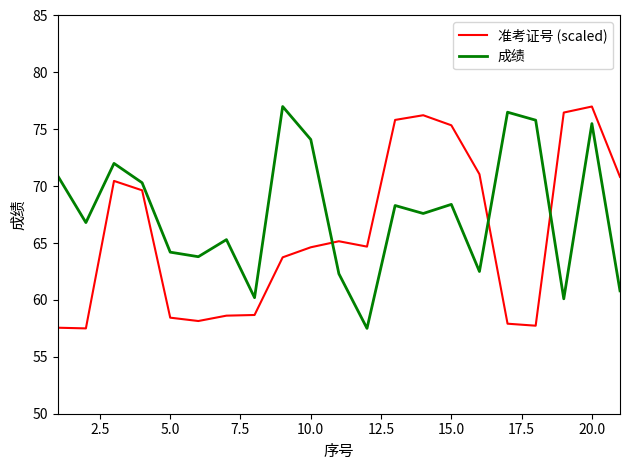

Which series has the largest total across all categories?

成绩